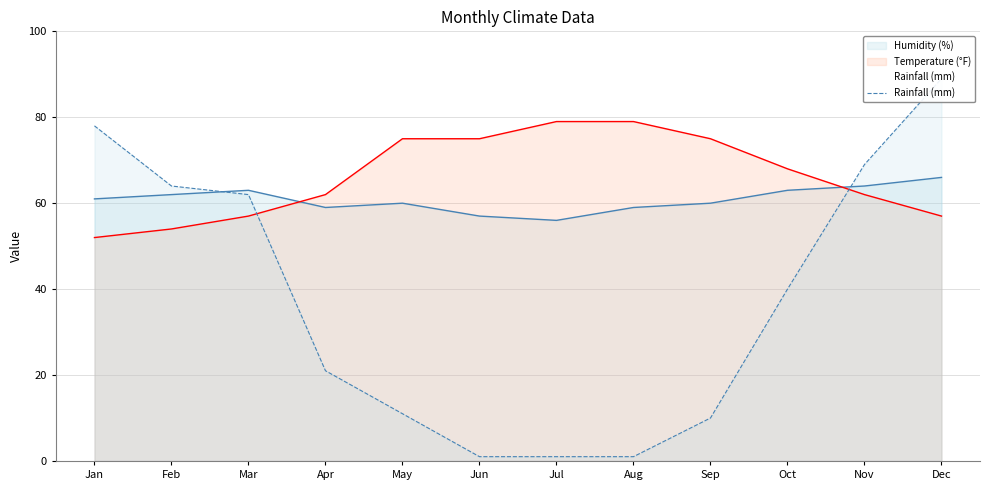

The chart shows a value of 1 at Jul. True or false?

False